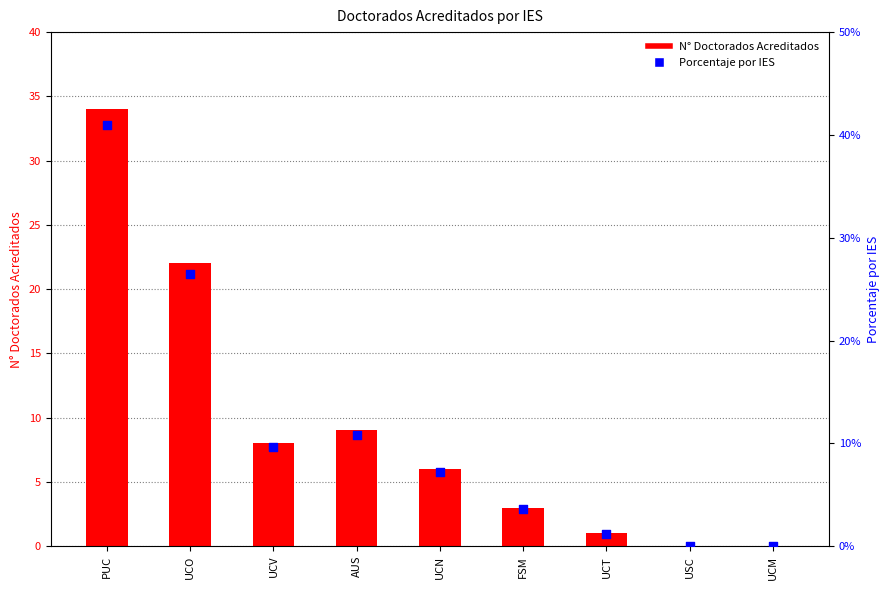

At which category is the sum across all series the highest?

PUC